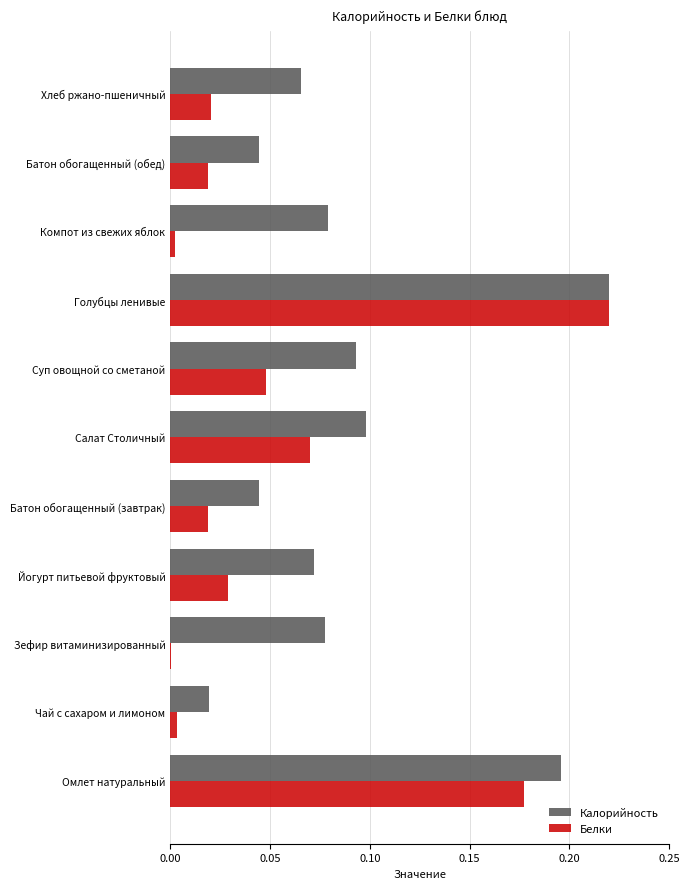

True or false: Калорийность has a value of 0.1 at Компот из свежих яблок.

True